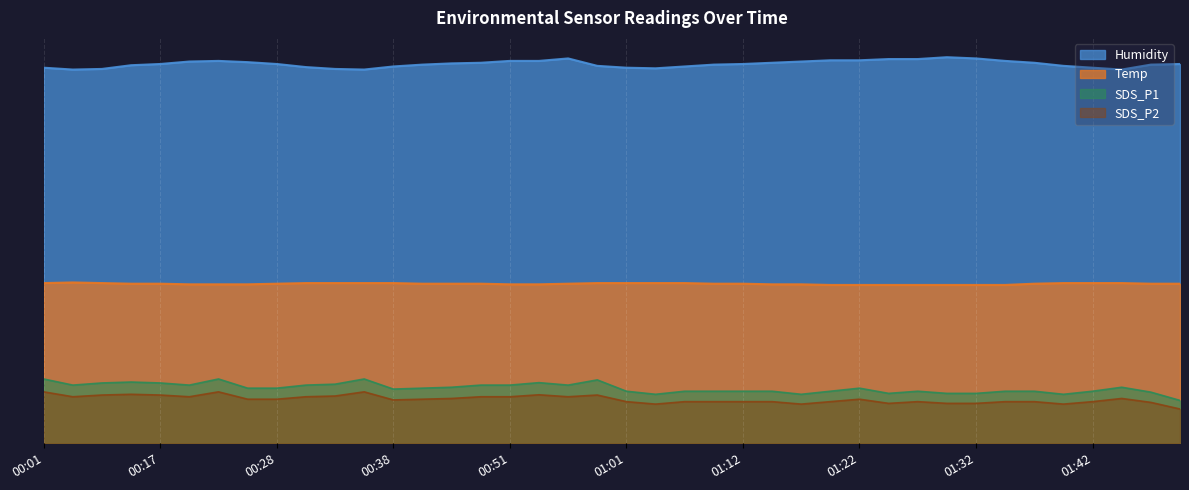

What is the label of the 32nd point from the left?

01:30